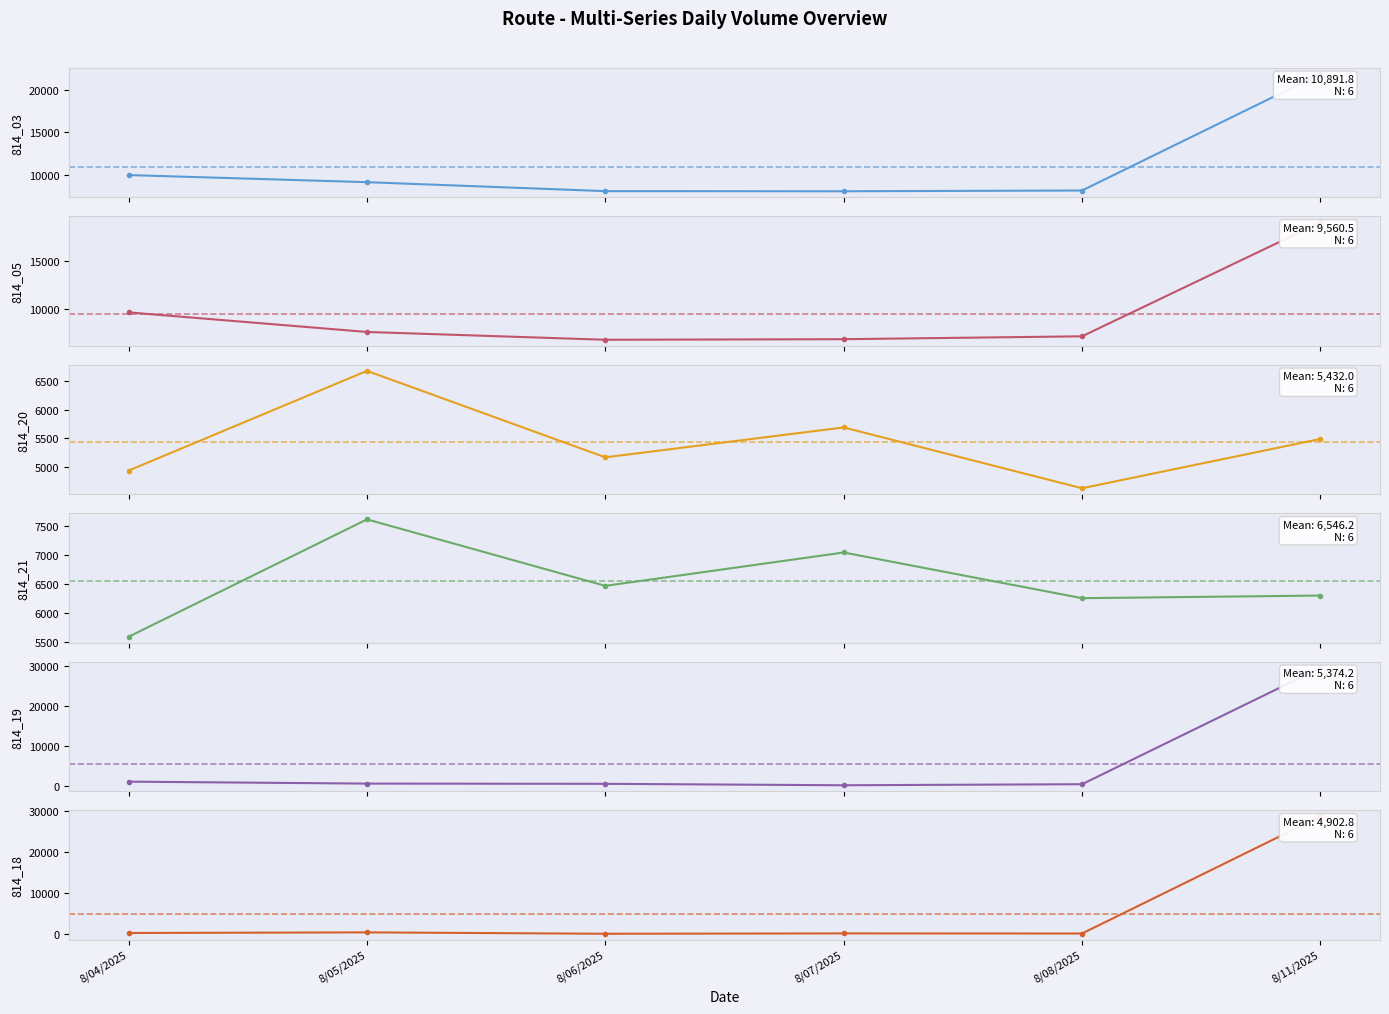

At which label is 814_21 closest to 6603?

8/06/2025